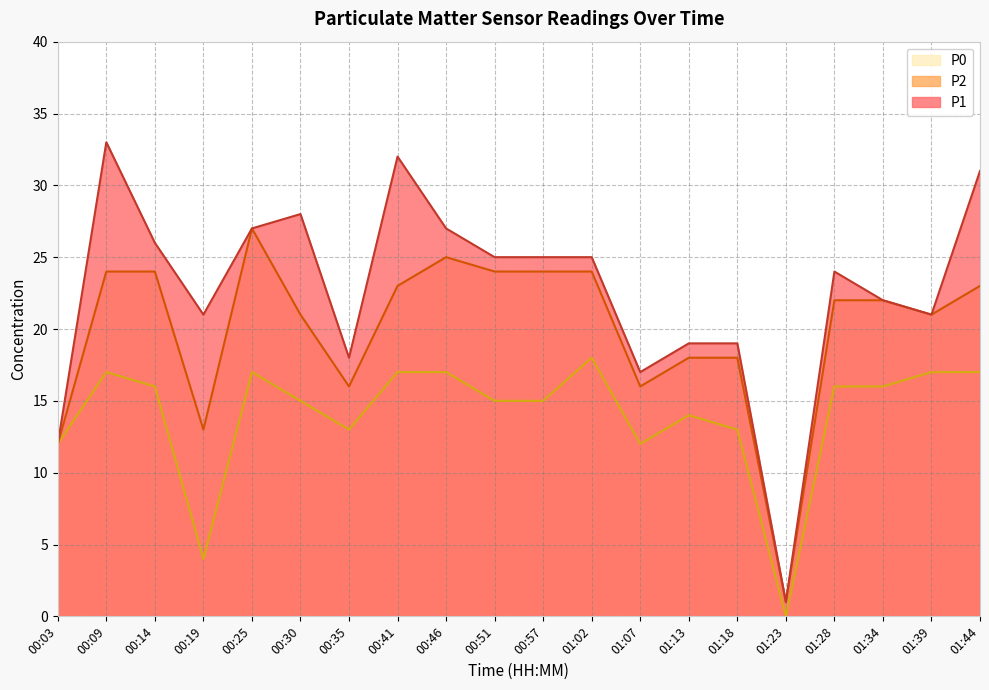

Reading left to right, what are all the values shown in this chart?

P1: 12	33	26	21	27	28	18	32	27	25	25	25	17	19	19	1	24	22	21	31
P2: 12	24	24	13	27	21	16	23	25	24	24	24	16	18	18	1	22	22	21	23
P0: 12	17	16	4	17	15	13	17	17	15	15	18	12	14	13	0	16	16	17	17